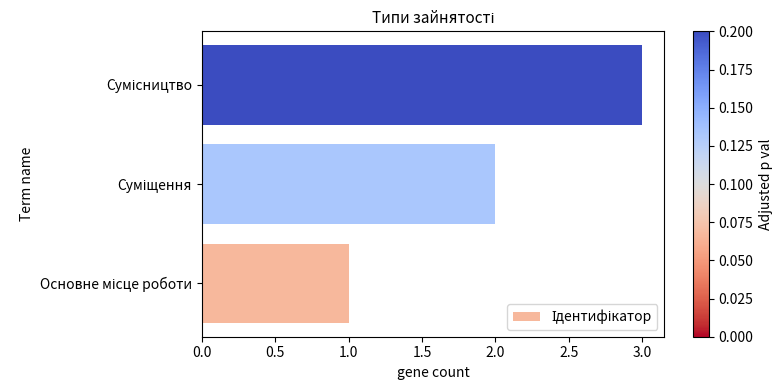

What is the difference between the maximum and minimum values?

2